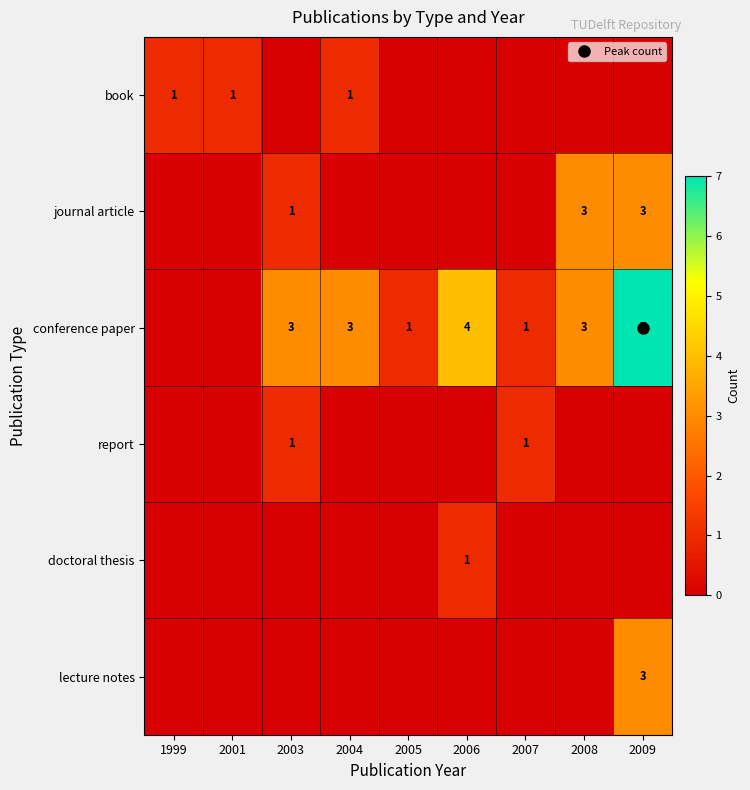

Which label corresponds to the smallest value in the chart?

2003